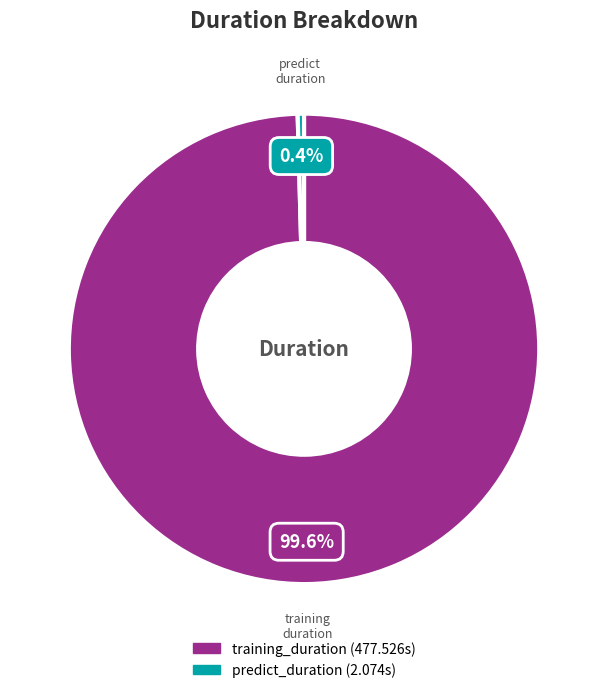

Which category has the smallest portion of the pie?

predict_duration